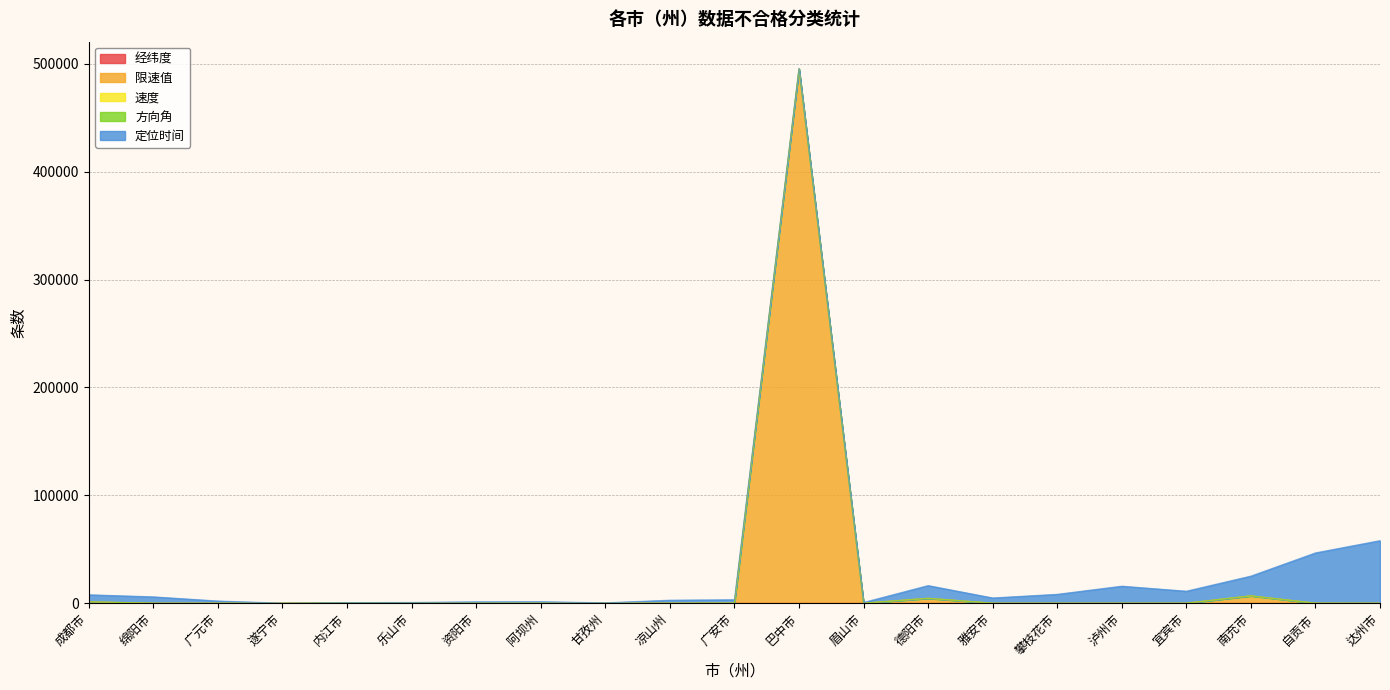

Does the chart have visible grid lines?

Yes